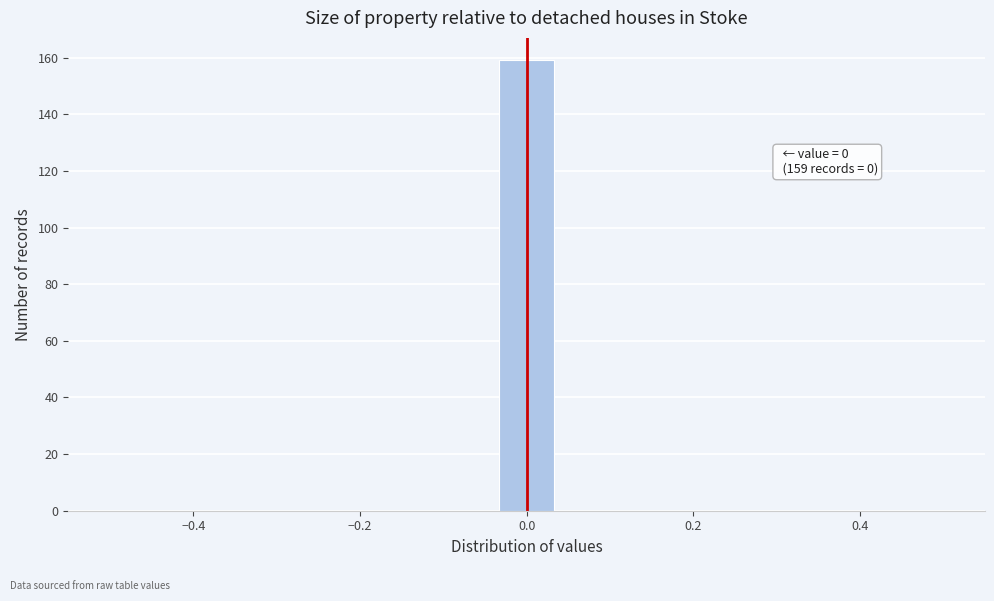

Around what value on the x-axis is the tallest bar? Give the approximate position of its centre, as read against the axis.

0.00